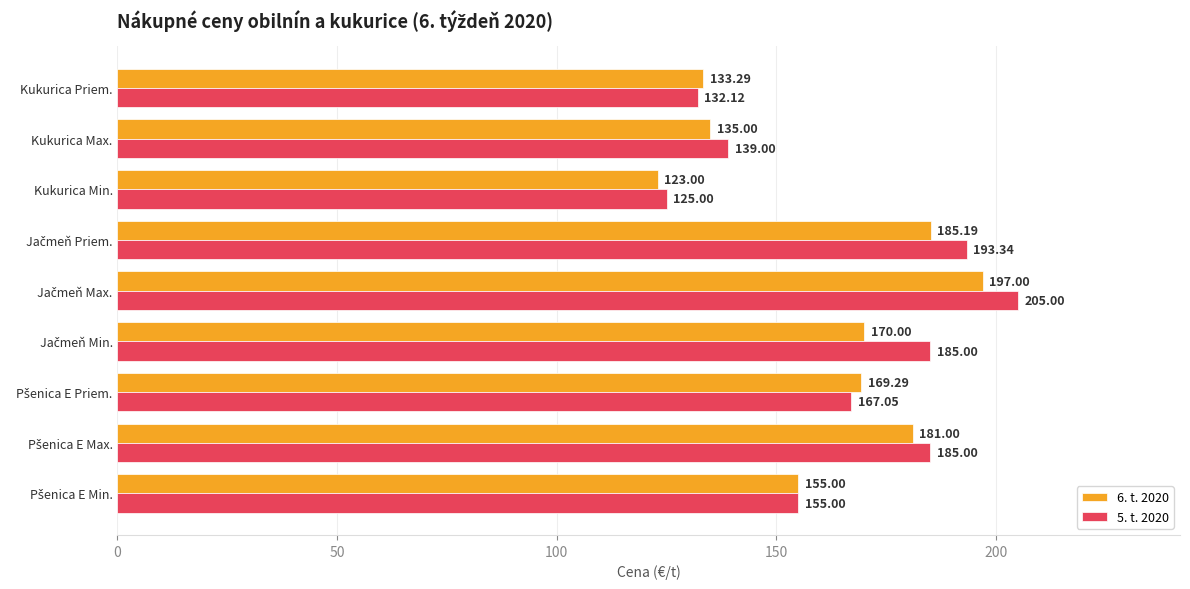

Which category has the lowest value across all series?

Kukurica Min.